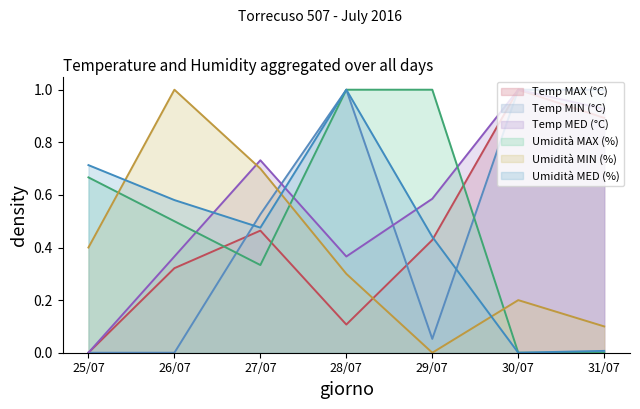

At which category does Temp MED (°C) reach its first local peak?

27/07